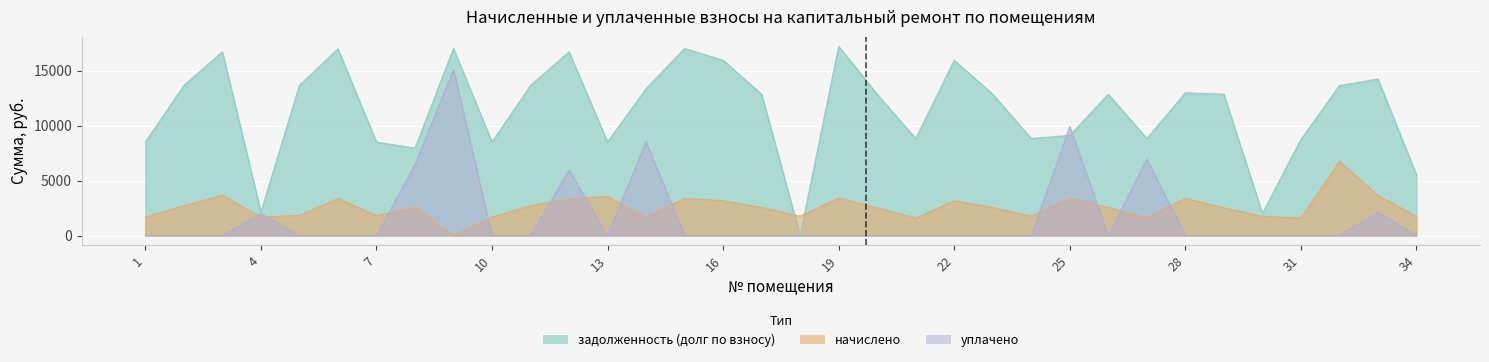

Where do уплачено and задолженность (долг по взносу) first cross each other?

24 and 25